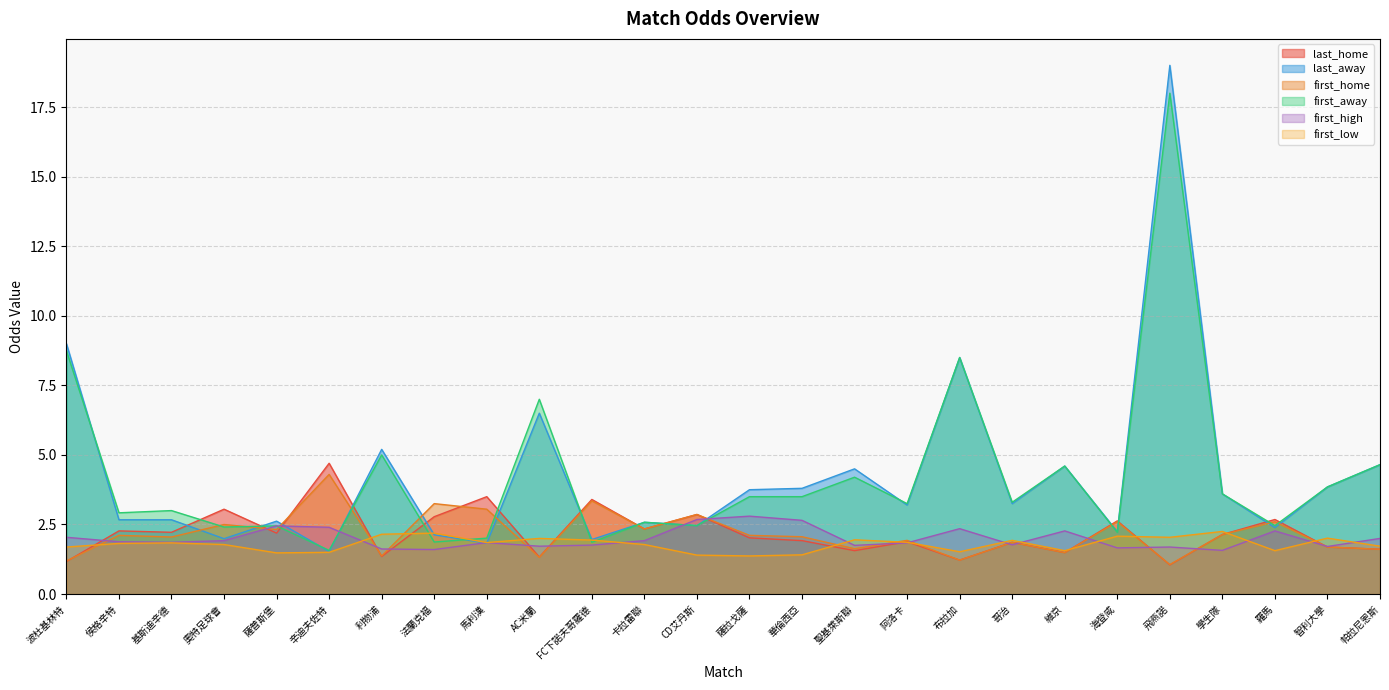

Reading left to right, transcribe all the data shown in this chart.

last_home: 1.2	2.3	2.2	3.0	2.2	4.7	1.4	2.8	3.5	1.3	3.4	2.3	2.9	2.0	1.9	1.6	1.9	1.2	1.9	1.5	2.6	1.1	2.1	2.7	1.7	1.6
last_away: 9.0	2.7	2.7	2.0	2.6	1.5	5.2	2.1	1.8	6.5	2.0	2.6	2.5	3.8	3.8	4.5	3.2	8.5	3.2	4.6	2.2	19.0	3.6	2.4	3.9	4.7
first_home: 1.2	2.1	2.0	2.5	2.3	4.3	1.4	3.2	3.0	1.3	3.4	2.3	2.9	2.1	2.1	1.6	1.9	1.2	1.9	1.5	2.6	1.1	2.1	2.6	1.7	1.6
first_away: 8.8	2.9	3.0	2.4	2.5	1.6	5.0	1.9	2.0	7.0	1.9	2.6	2.5	3.5	3.5	4.2	3.2	8.5	3.3	4.6	2.2	18.0	3.6	2.5	3.9	4.7
first_high: 2.0	1.9	1.9	1.9	2.5	2.4	1.6	1.6	1.9	1.7	1.8	1.9	2.7	2.8	2.6	1.8	1.8	2.4	1.8	2.3	1.7	1.7	1.6	2.3	1.7	2.0
first_low: 1.7	1.8	1.8	1.8	1.5	1.5	2.1	2.2	1.9	2.0	1.9	1.8	1.4	1.4	1.4	1.9	1.9	1.5	1.9	1.6	2.1	2.0	2.2	1.6	2.0	1.7